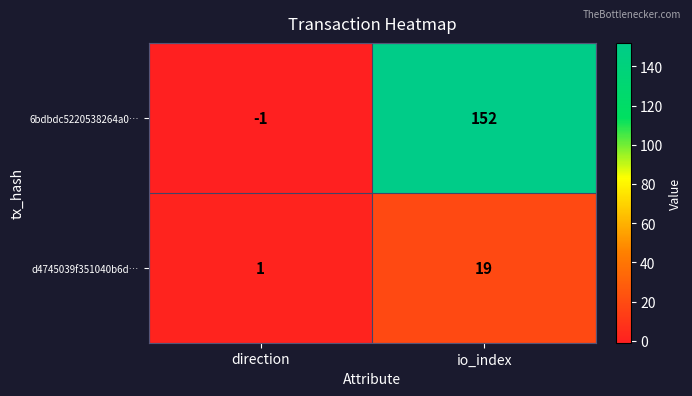

Reading right to left, extract all data points from this chart.

6bdbdc5220538264a0…: 152	-1
d4745039f351040b6d…: 19	1